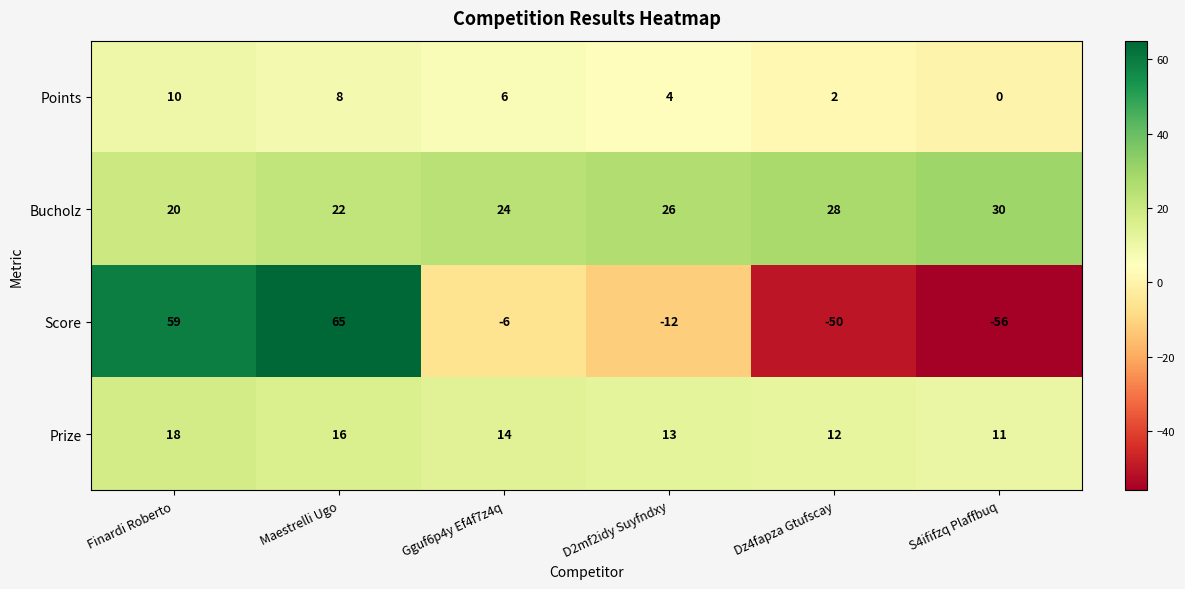

At which label is Score closest to 4?

Gguf6p4y Ef4f7z4q